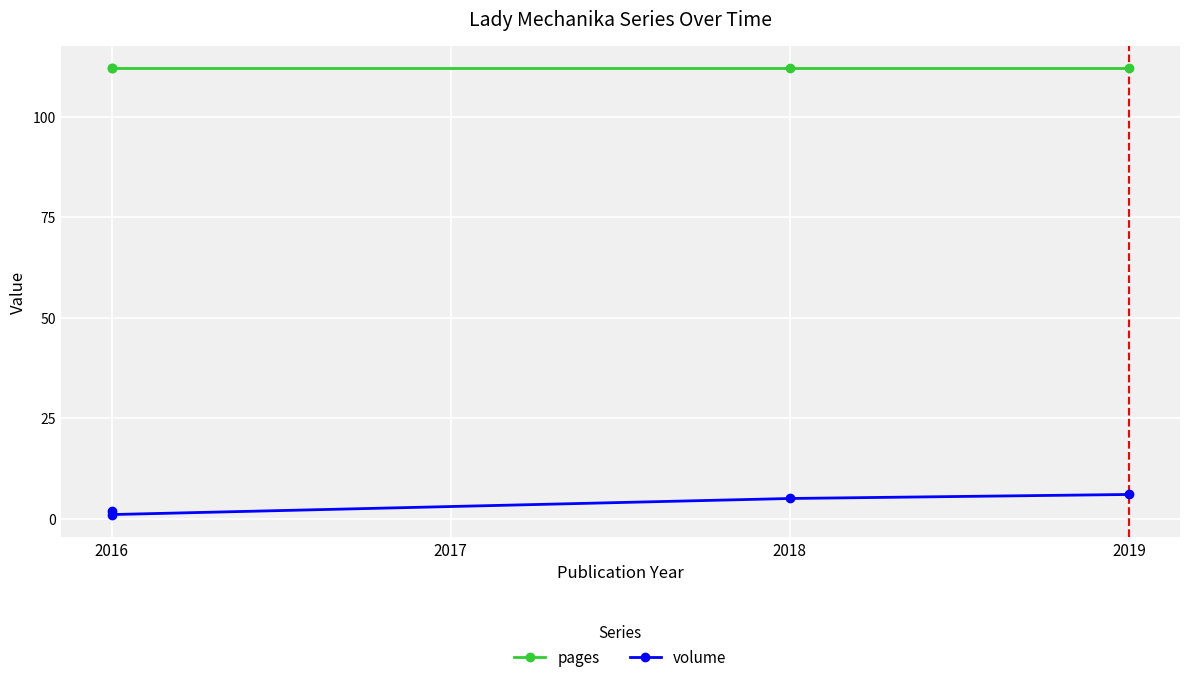

What is the minimum value for pages?

112